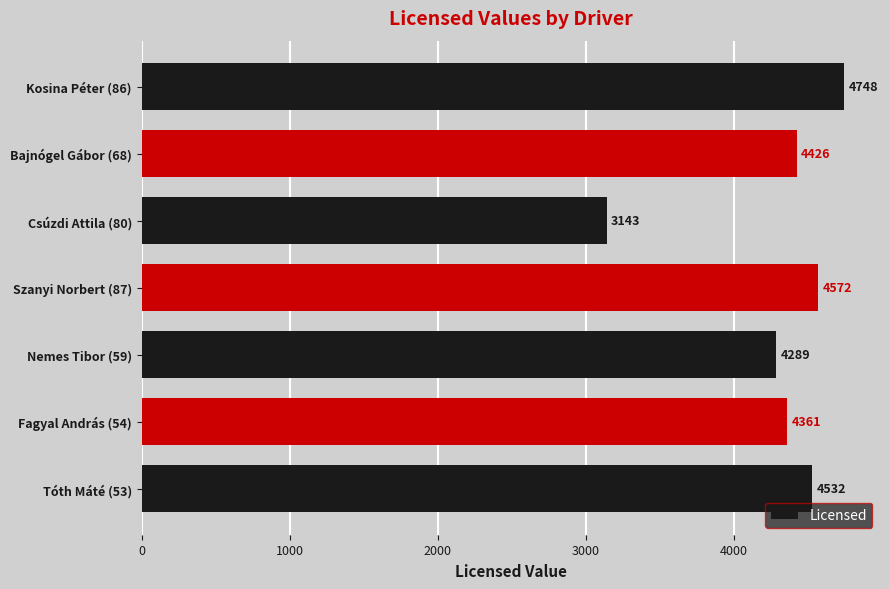

Rank the categories by value from lowest to highest.

Csúzdi Attila (80), Nemes Tibor (59), Fagyal András (54), Bajnógel Gábor (68), Tóth Máté (53), Szanyi Norbert (87), Kosina Péter (86)